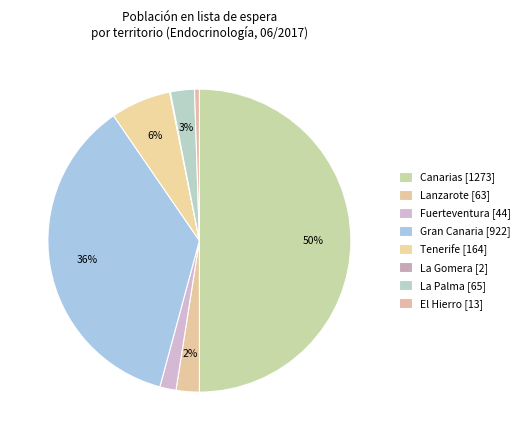

The Lanzarote slice represents 2% of the pie. True or false?

True